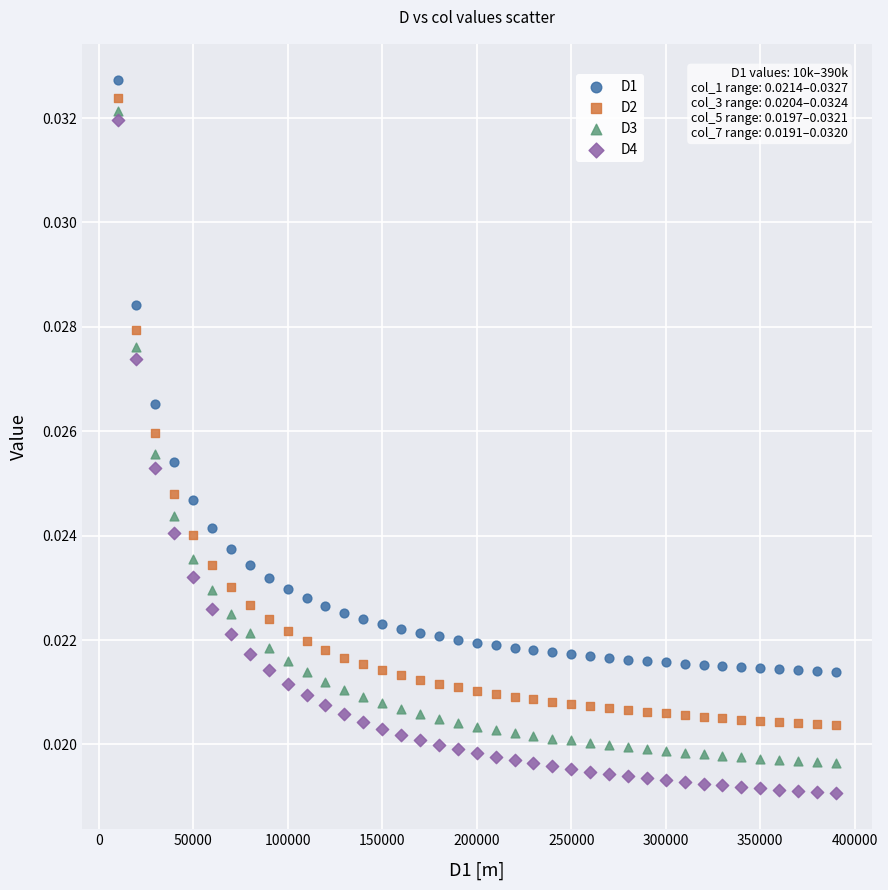

Across all data points, what is the range of X values (max minus min)?

380000.0